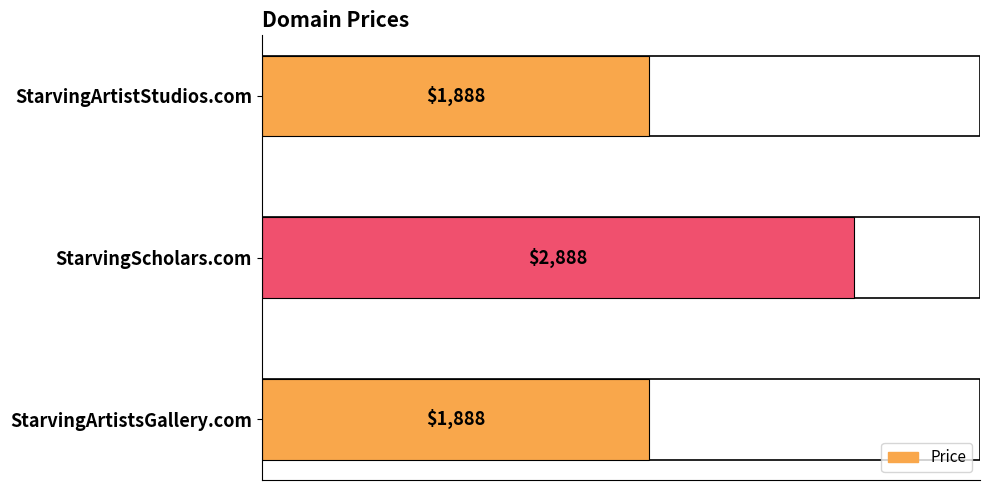

Is it true that the value at StarvingArtistsGallery.com is 2777?

False